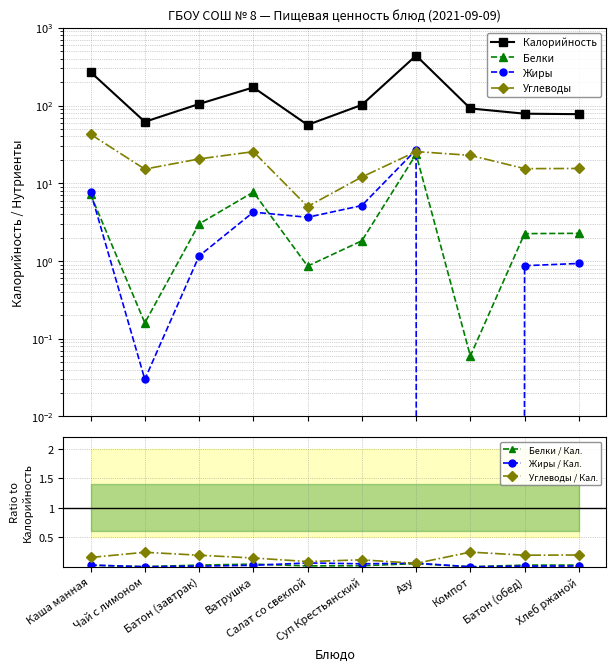

Which series has the largest range (max minus min)?

Калорийность